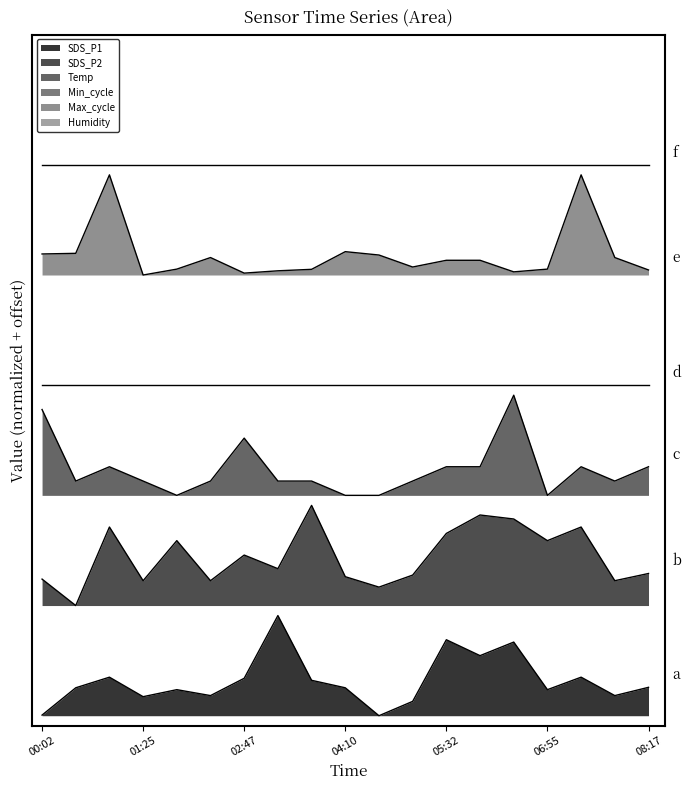

In Temp, how many points are higher than both neighbors (excluding endpoints)?

4